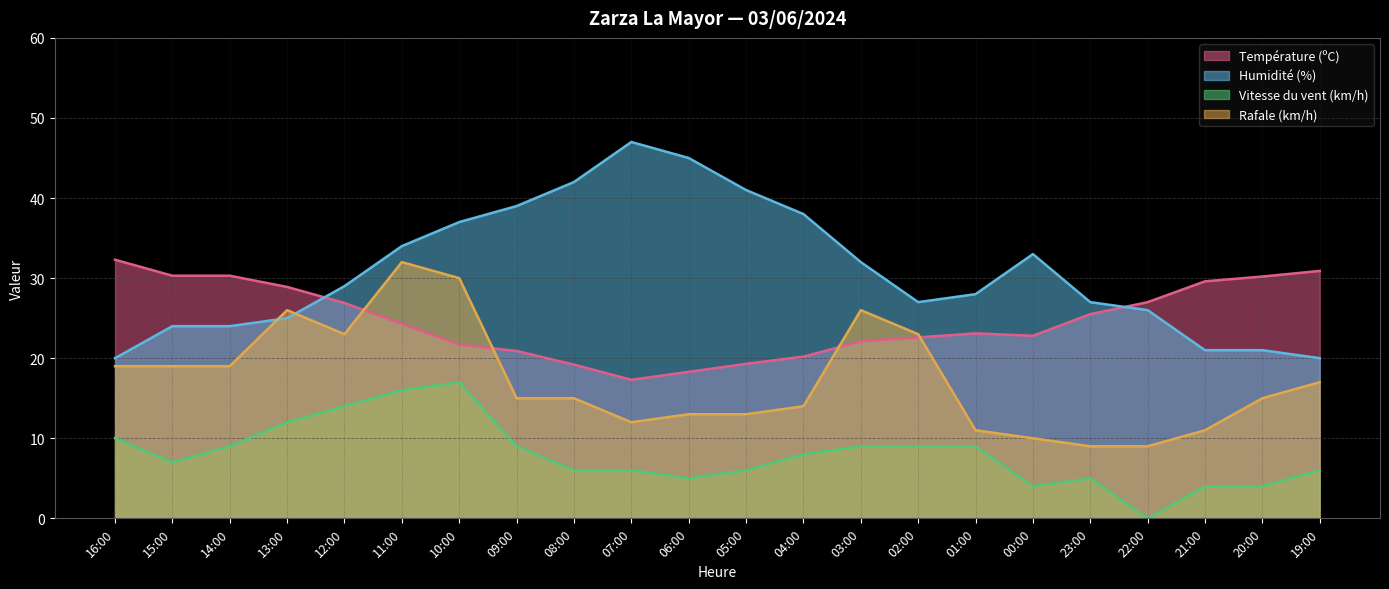

At 16:00, list the series in order from largest to smallest.

Température (ºC), Humidité (%), Rafale (km/h), Vitesse du vent (km/h)